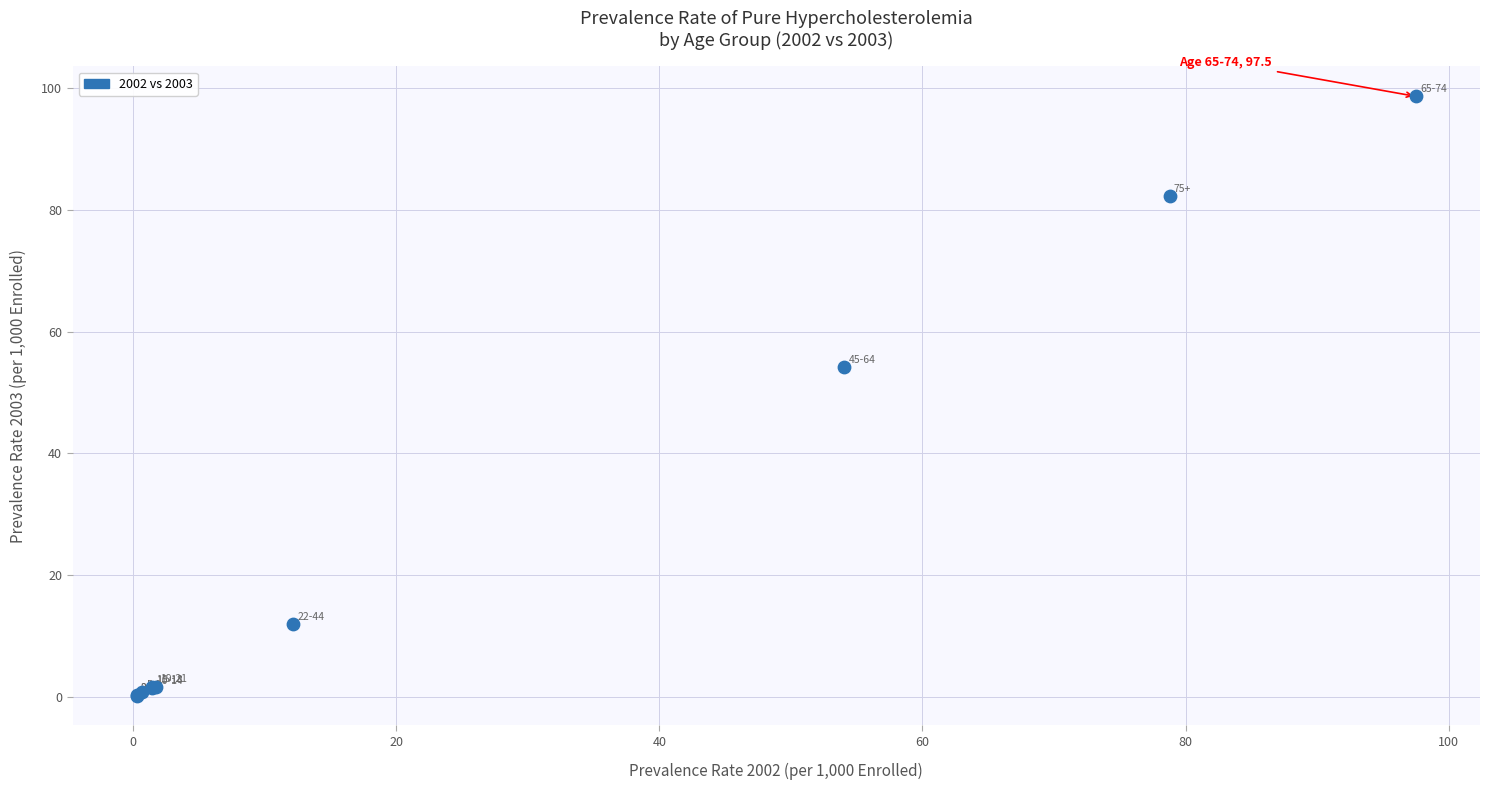

What Y value in the scatter plot is closest to 49?

54.1